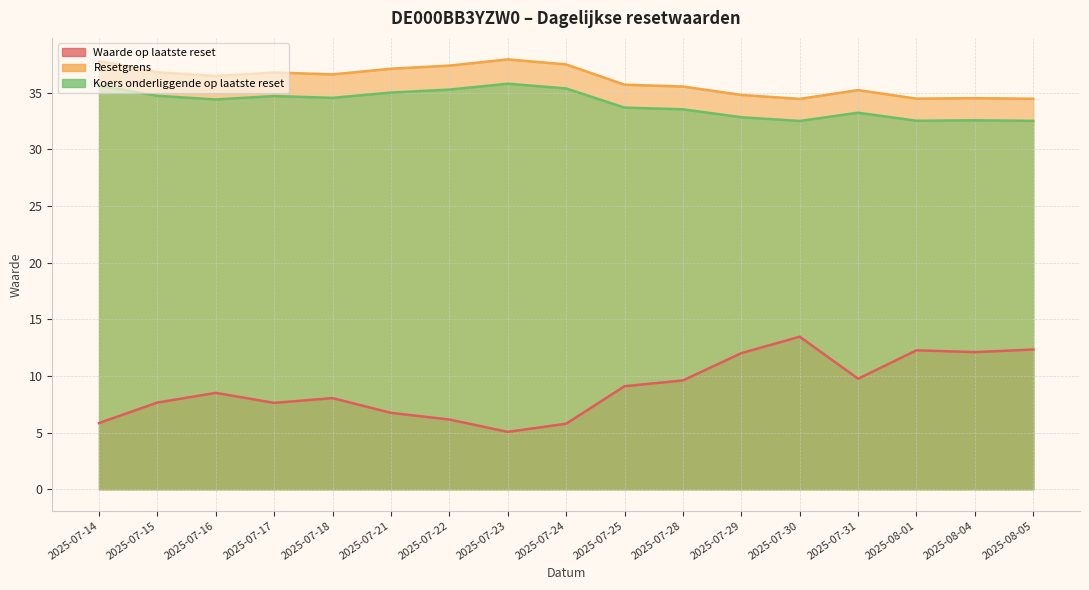

True or false: Resetgrens and Waarde op laatste reset cross at least once.

False